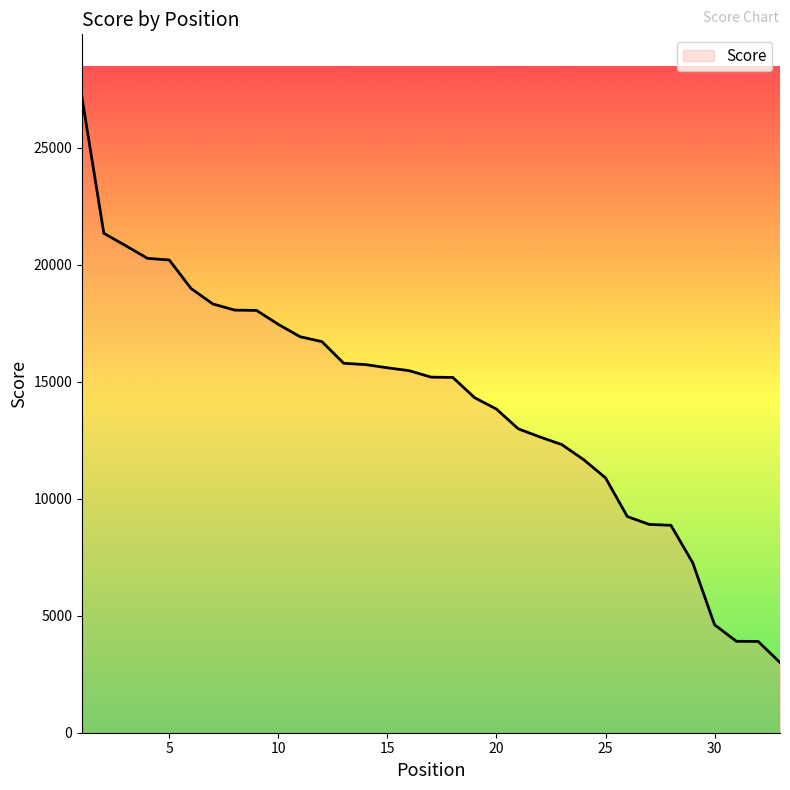

What is the smallest value displayed?

3000